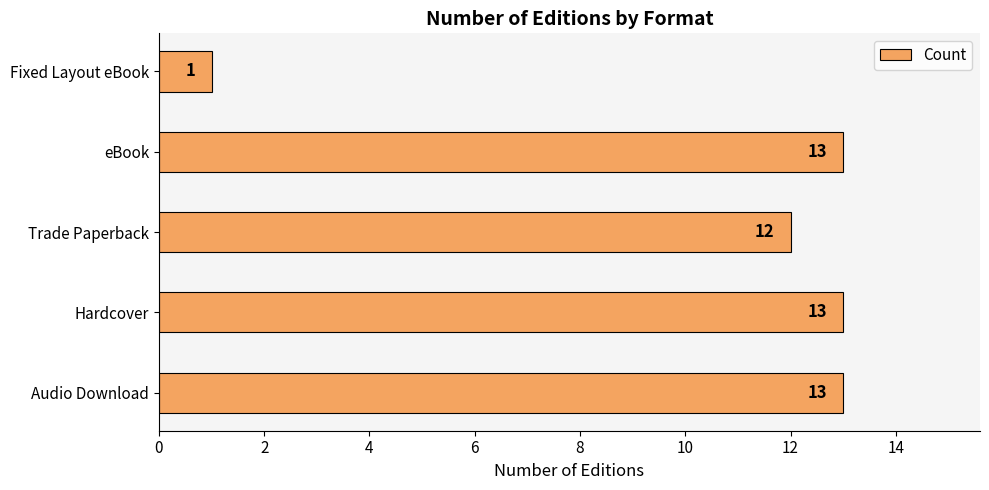

How many bars are there in total?

5